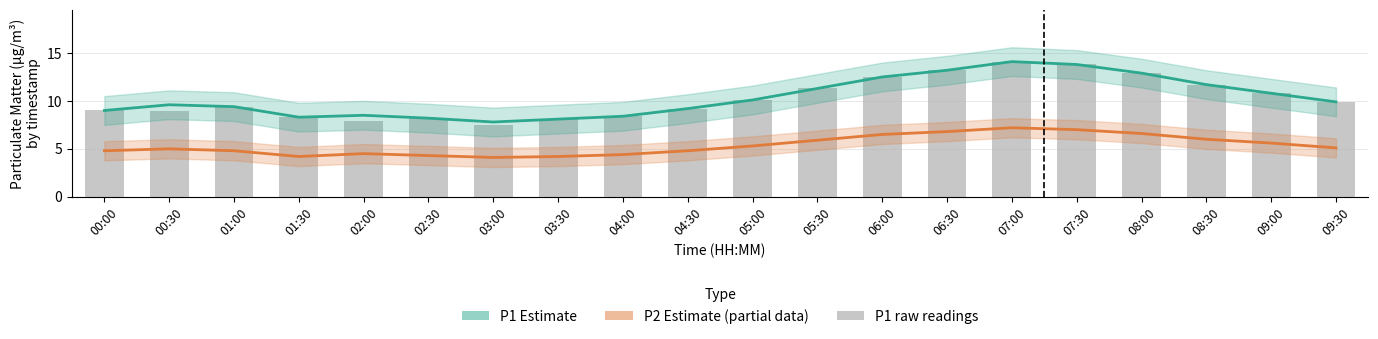

Reading right to left, transcribe all the data shown in this chart.

P1 (Estimate): 09:30=9.9	09:00=10.8	08:30=11.7	08:00=12.9	07:30=13.8	07:00=14.1	06:30=13.2	06:00=12.5	05:30=11.3	05:00=10.1	04:30=9.2	04:00=8.4	03:30=8.1	03:00=7.8	02:30=8.2	02:00=8.5	01:30=8.3	01:00=9.4	00:30=9.6	00:00=9.0
P2 (Partial): 09:30=5.1	09:00=5.6	08:30=6.0	08:00=6.6	07:30=7.0	07:00=7.2	06:30=6.8	06:00=6.5	05:30=5.9	05:00=5.3	04:30=4.8	04:00=4.4	03:30=4.2	03:00=4.1	02:30=4.3	02:00=4.5	01:30=4.2	01:00=4.8	00:30=5.0	00:00=4.8
P1 raw: 09:30=9.9	09:00=10.8	08:30=11.7	08:00=12.9	07:30=13.8	07:00=14.1	06:30=13.2	06:00=12.5	05:30=11.3	05:00=10.1	04:30=9.2	04:00=8.4	03:30=8.1	03:00=7.5	02:30=8.2	02:00=7.9	01:30=8.3	01:00=9.4	00:30=8.9	00:00=9.0